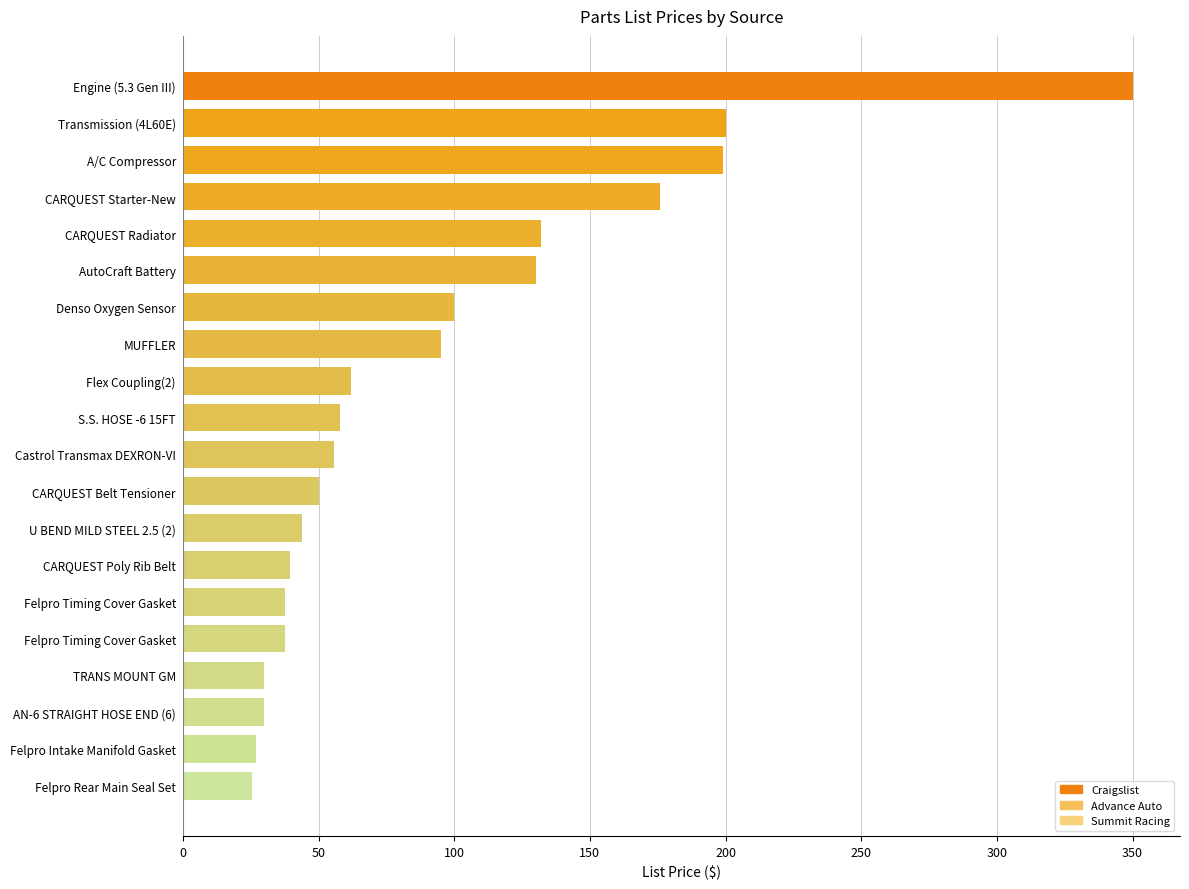

Where is the data nearest to the value 187?

CARQUEST Starter-New